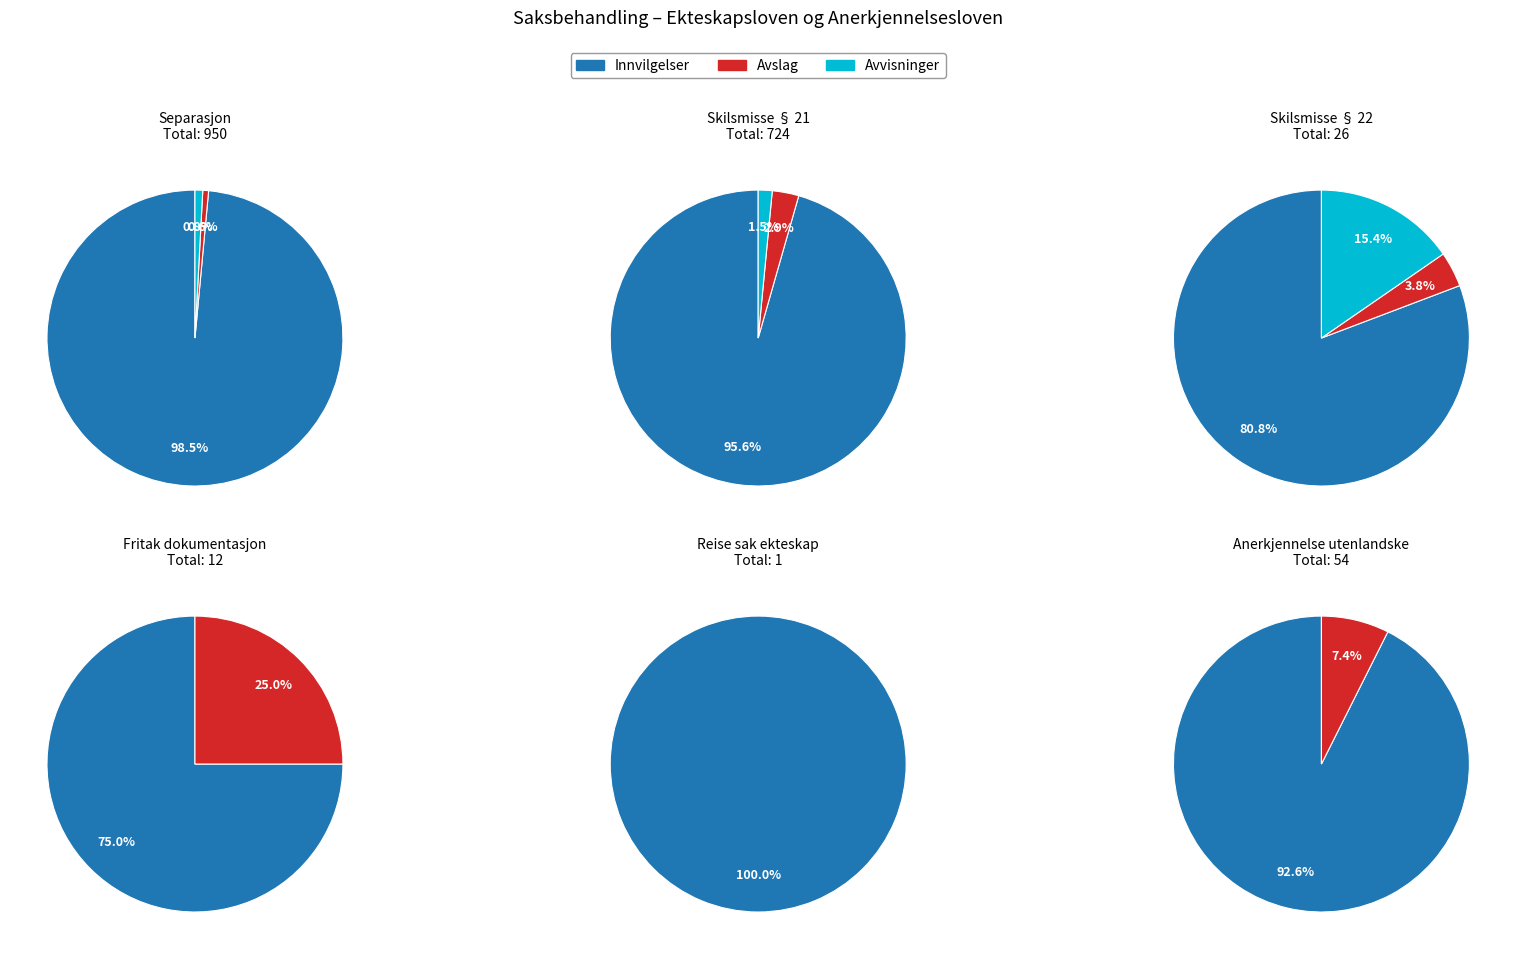

Rank the categories by Innvilgelser value from highest to lowest.

Separasjon, jf. § 20, Skilsmisse, jf. § 21, Anerkjennelse utenlandske skilsmisser, Skilsmisse, jf. § 22, Fritak for dokumentasjon, Reise sak ekteskap